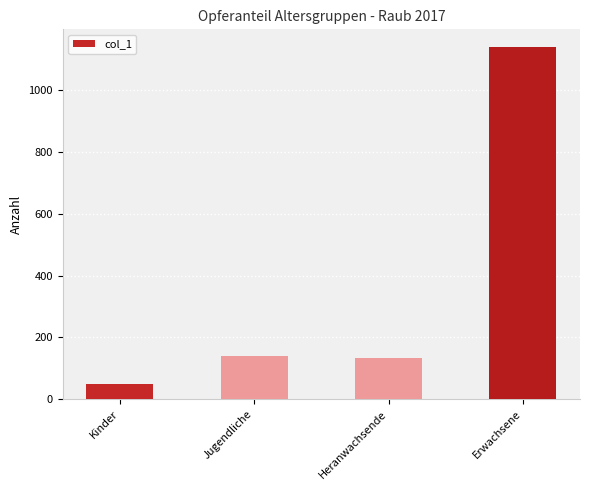

Reading left to right, transcribe all the data shown in this chart.

49	139	132	1141